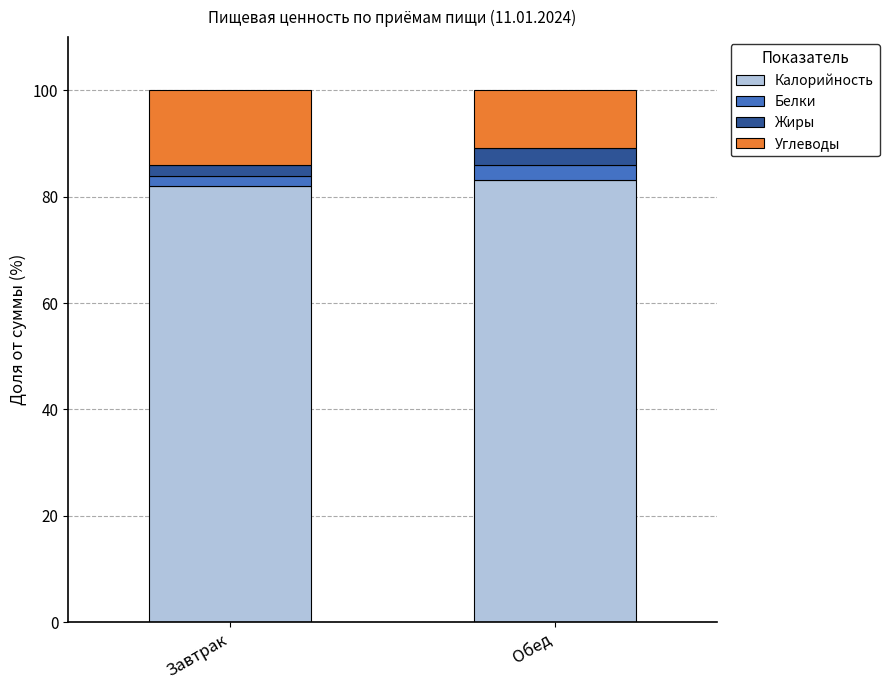

Reading left to right, list the values for the Калорийность series.

82.1	83.2